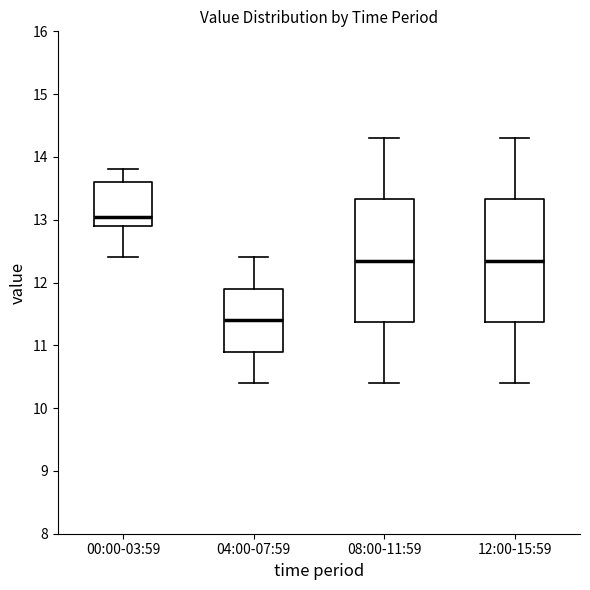

Reading left to right, transcribe this box plot: for each box, give where its median line is, the range the box spans, and where its two whiskers end, as read against the y-axis. The values are not printed on the chart, so give them approximately, as read against the axis.

00:00-03:59: median 13.1, box 12.9 to 13.6, whiskers 12.4 to 13.8
04:00-07:59: median 11.4, box 10.9 to 11.9, whiskers 10.4 to 12.4
08:00-11:59: median 12.4, box 11.4 to 13.3, whiskers 10.4 to 14.3
12:00-15:59: median 12.4, box 11.4 to 13.3, whiskers 10.4 to 14.3